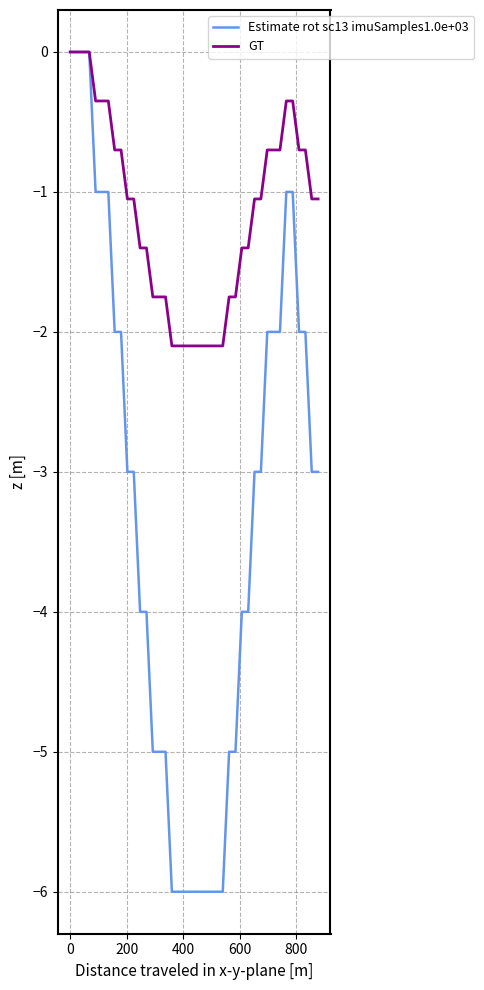

Which series has the largest range (max minus min)?

Estimate rot sc13 imuSamples1.0e+03